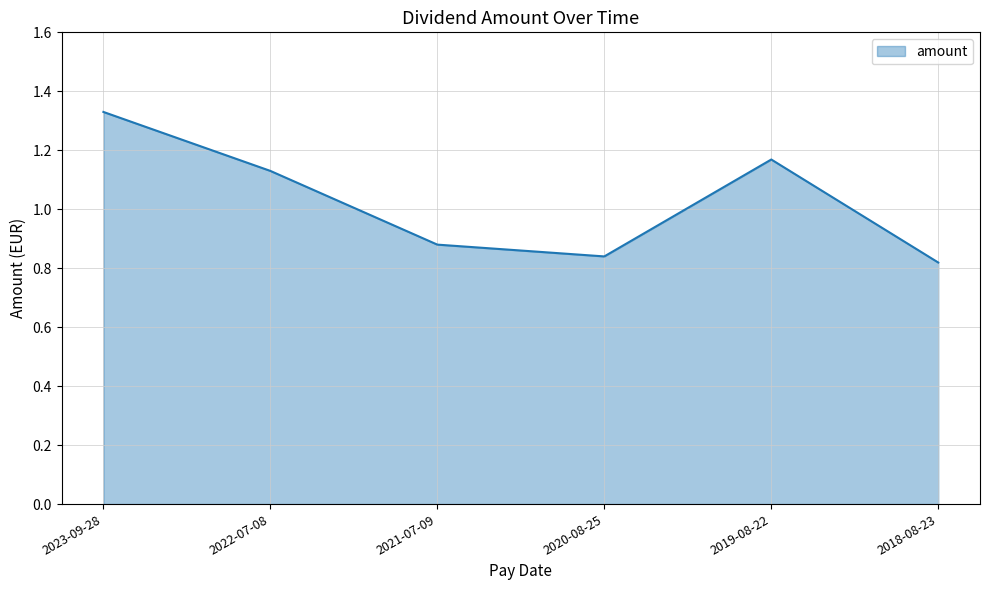

The chart shows a value of 0.3 at 2021-07-09. True or false?

False